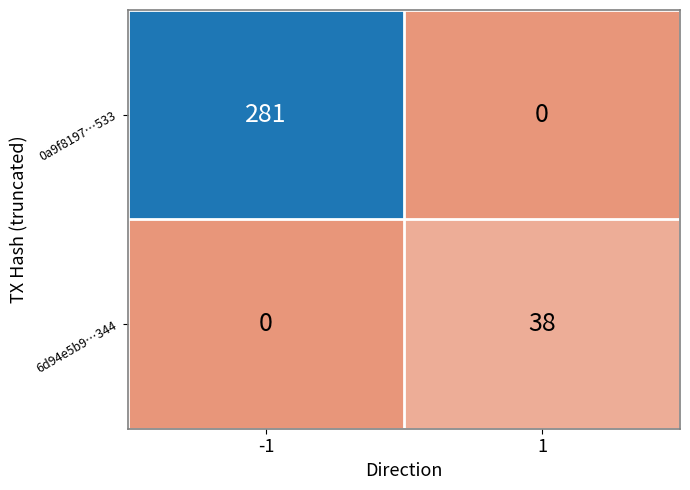

What is the greatest value displayed?

281